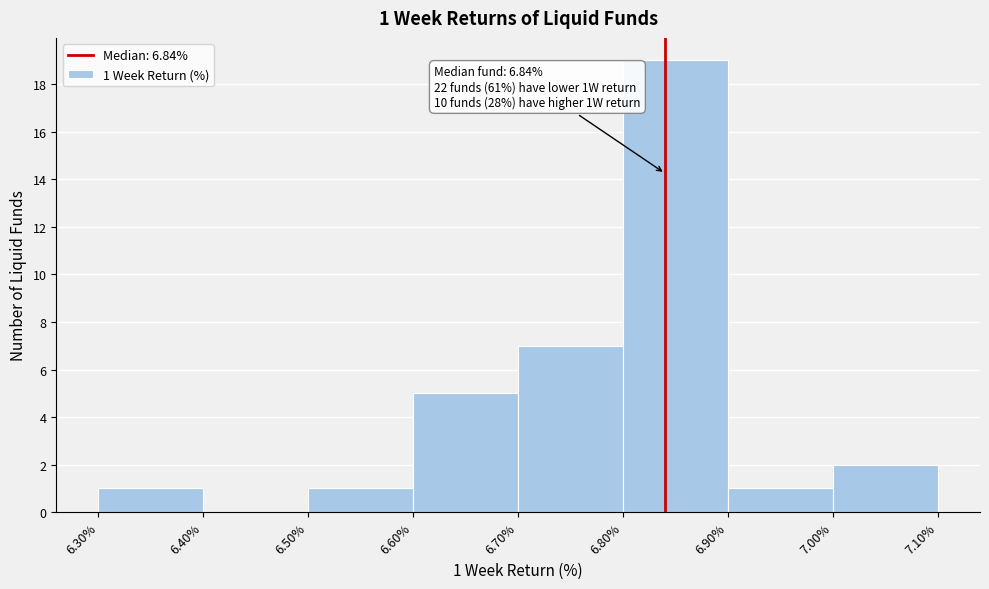

Which range on the x-axis has the tallest bar?

6.80% to 6.90%